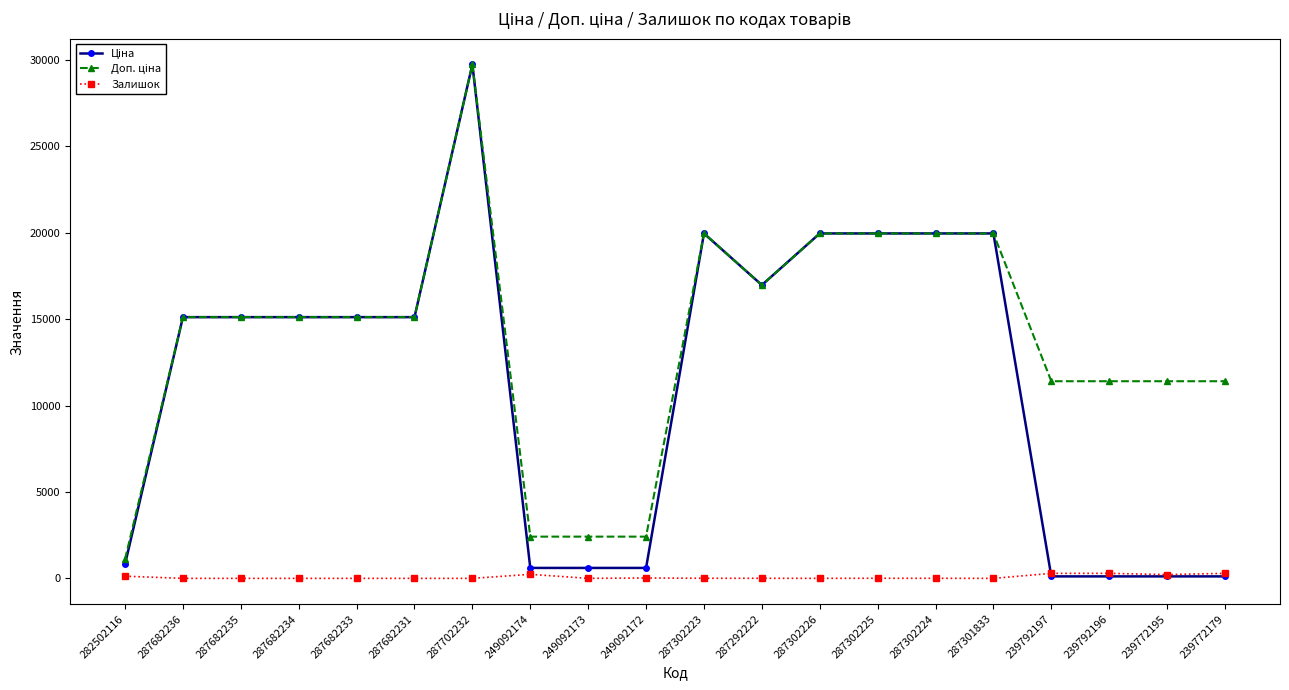

The Залишок series shows 5.0 at 287302223. True or false?

True